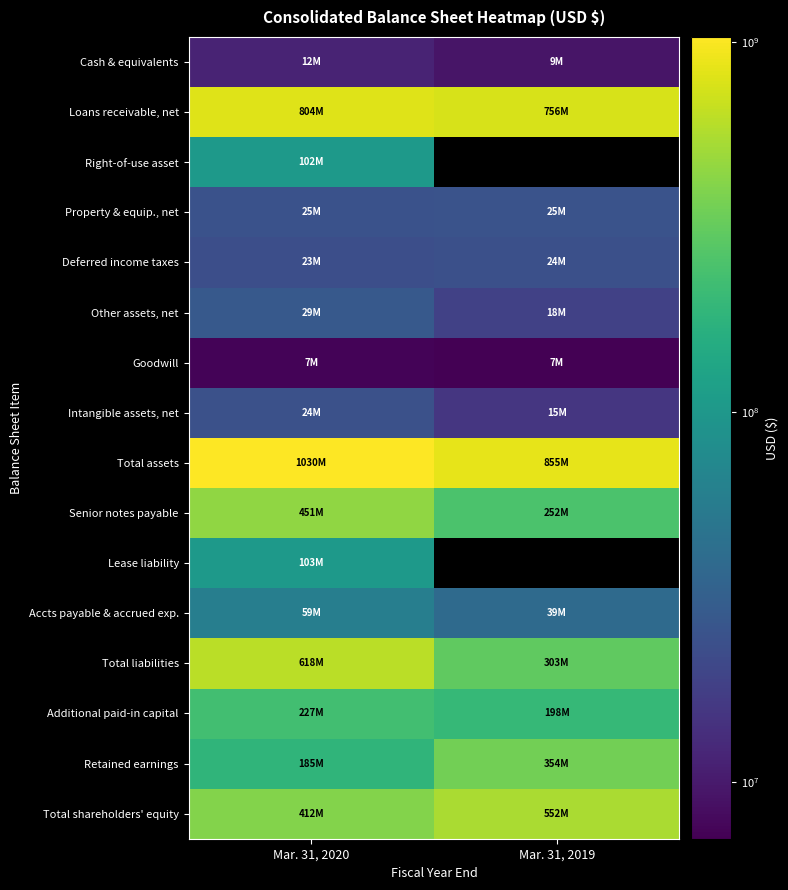

Count the number of categories in the chart.

2